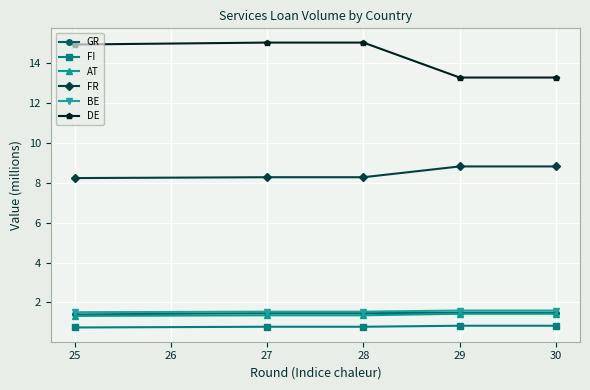

What is the total value across all series at 28?

28.5